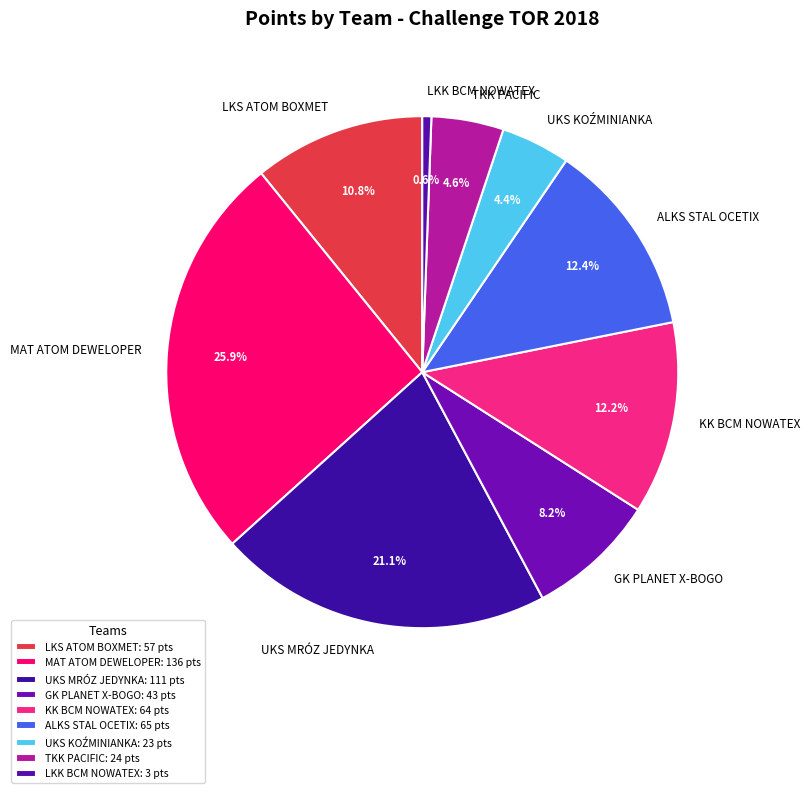

Does KK BCM NOWATEX account for over 50% of the chart?

No